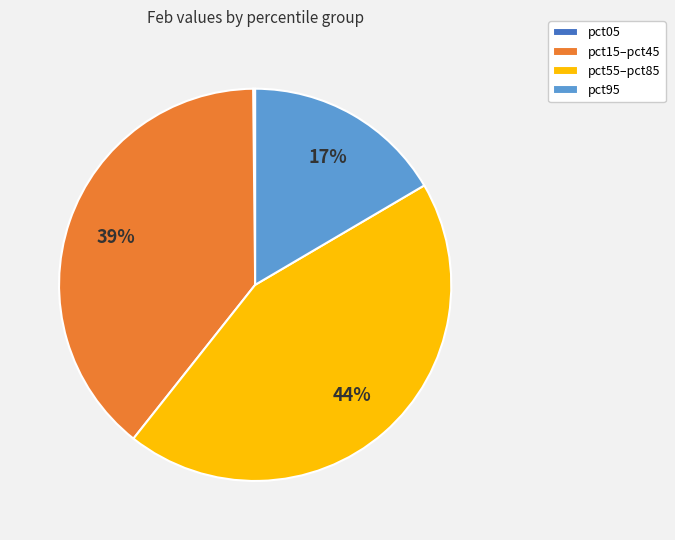

Which has a higher value, pct15–pct45 or pct95?

pct15–pct45